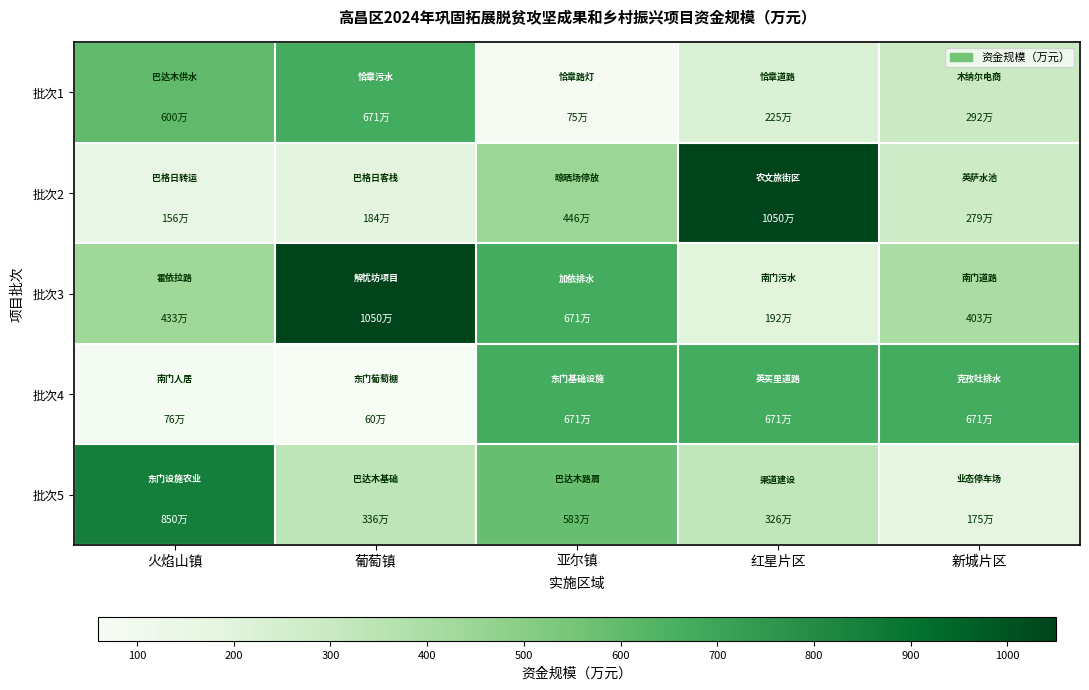

How many series are shown in this chart?

5